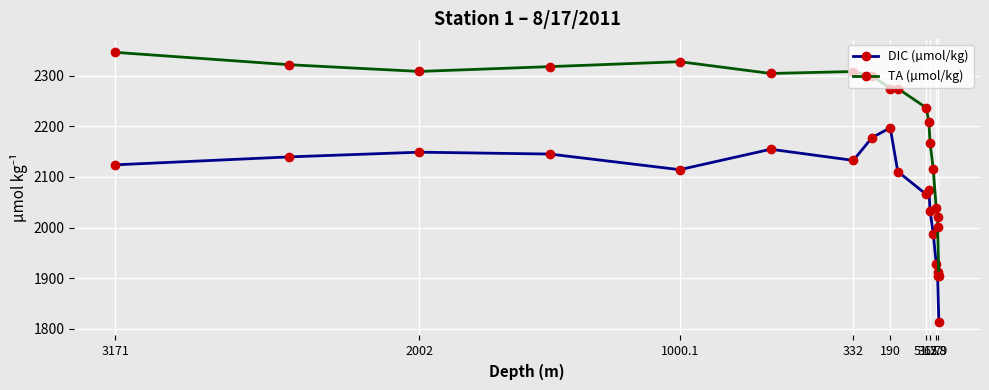

What are all the series names shown in the legend?

DIC (µmol/kg), TA (µmol/kg)